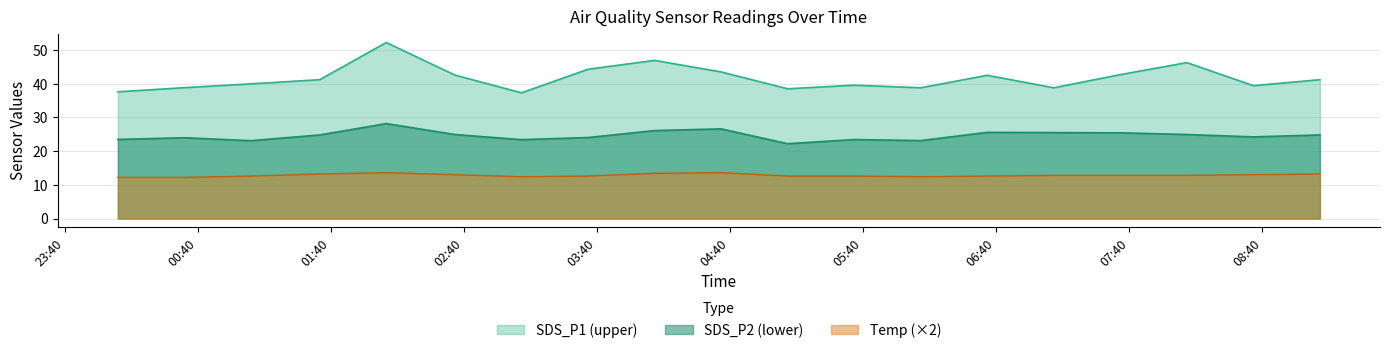

Reading right to left, list all the values displayed in this chart.

SDS_P1: 2022/11/09 09:06=41.2	2022/11/09 08:36=39.4	2022/11/09 08:06=46.3	2022/11/09 07:36=42.7	2022/11/09 07:06=38.8	2022/11/09 06:36=42.5	2022/11/09 06:06=38.8	2022/11/09 05:36=39.6	2022/11/09 05:06=38.5	2022/11/09 04:36=43.5	2022/11/09 04:06=46.9	2022/11/09 03:36=44.3	2022/11/09 03:06=37.3	2022/11/09 02:36=42.6	2022/11/09 02:05=52.2	2022/11/09 01:35=41.2	2022/11/09 01:04=40.0	2022/11/09 00:34=38.8	2022/11/09 00:04=37.6
SDS_P2: 2022/11/09 09:06=24.8	2022/11/09 08:36=24.2	2022/11/09 08:06=24.9	2022/11/09 07:36=25.4	2022/11/09 07:06=25.5	2022/11/09 06:36=25.6	2022/11/09 06:06=23.1	2022/11/09 05:36=23.4	2022/11/09 05:06=22.2	2022/11/09 04:36=26.6	2022/11/09 04:06=26.1	2022/11/09 03:36=24.0	2022/11/09 03:06=23.4	2022/11/09 02:36=24.9	2022/11/09 02:05=28.2	2022/11/09 01:35=24.8	2022/11/09 01:04=23.1	2022/11/09 00:34=24.0	2022/11/09 00:04=23.5
Temp: 2022/11/09 09:06=13.2	2022/11/09 08:36=13.0	2022/11/09 08:06=12.8	2022/11/09 07:36=12.8	2022/11/09 07:06=12.8	2022/11/09 06:36=12.6	2022/11/09 06:06=12.4	2022/11/09 05:36=12.6	2022/11/09 05:06=12.6	2022/11/09 04:36=13.6	2022/11/09 04:06=13.4	2022/11/09 03:36=12.6	2022/11/09 03:06=12.4	2022/11/09 02:36=13.0	2022/11/09 02:05=13.6	2022/11/09 01:35=13.2	2022/11/09 01:04=12.6	2022/11/09 00:34=12.2	2022/11/09 00:04=12.2